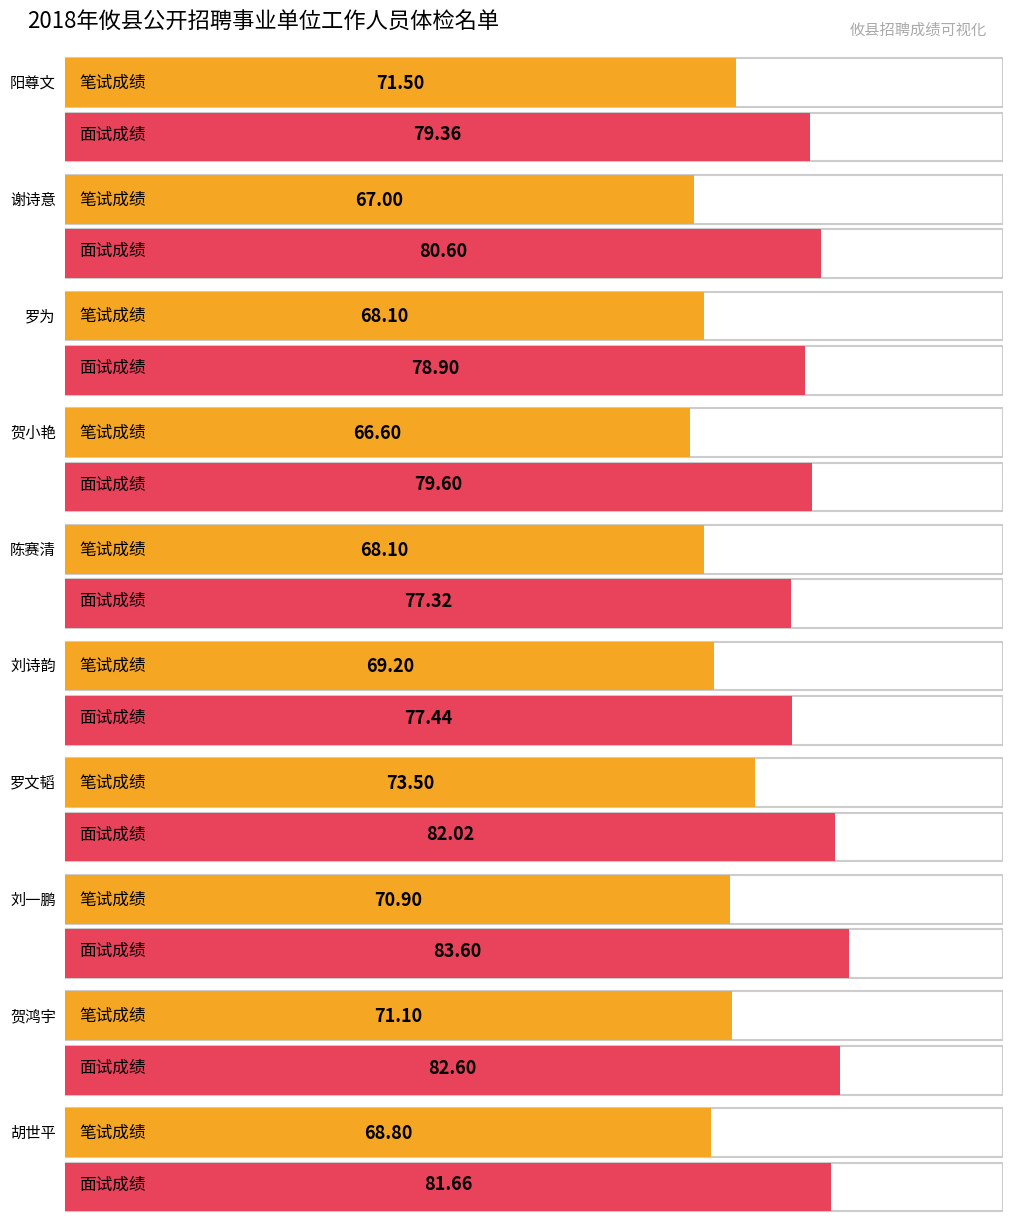

Where is 面试成绩 nearest to the value 80?

贺小艳